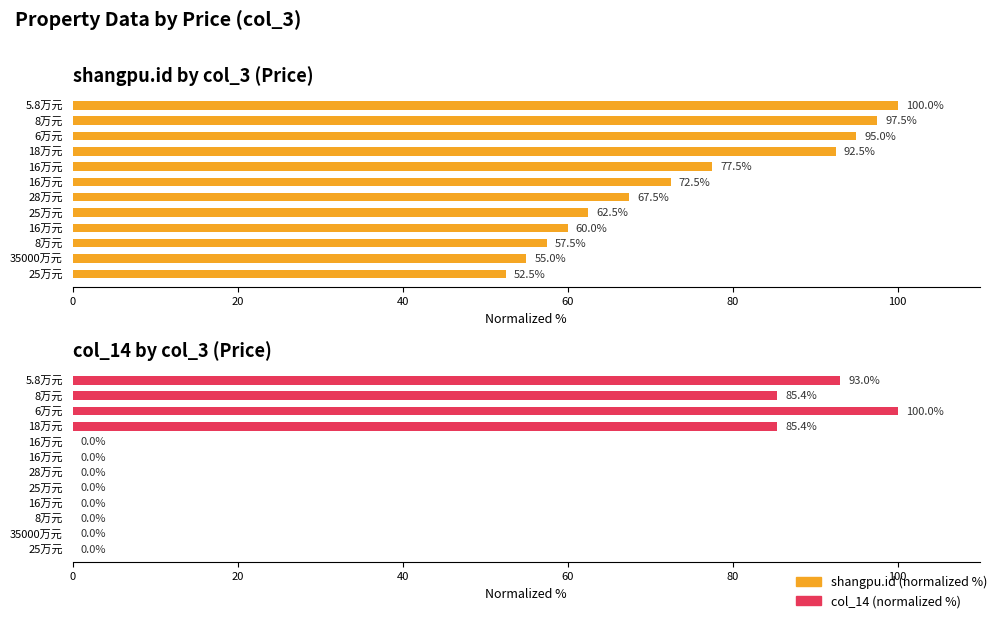

What is the total value across all series at 16万元?

60.0